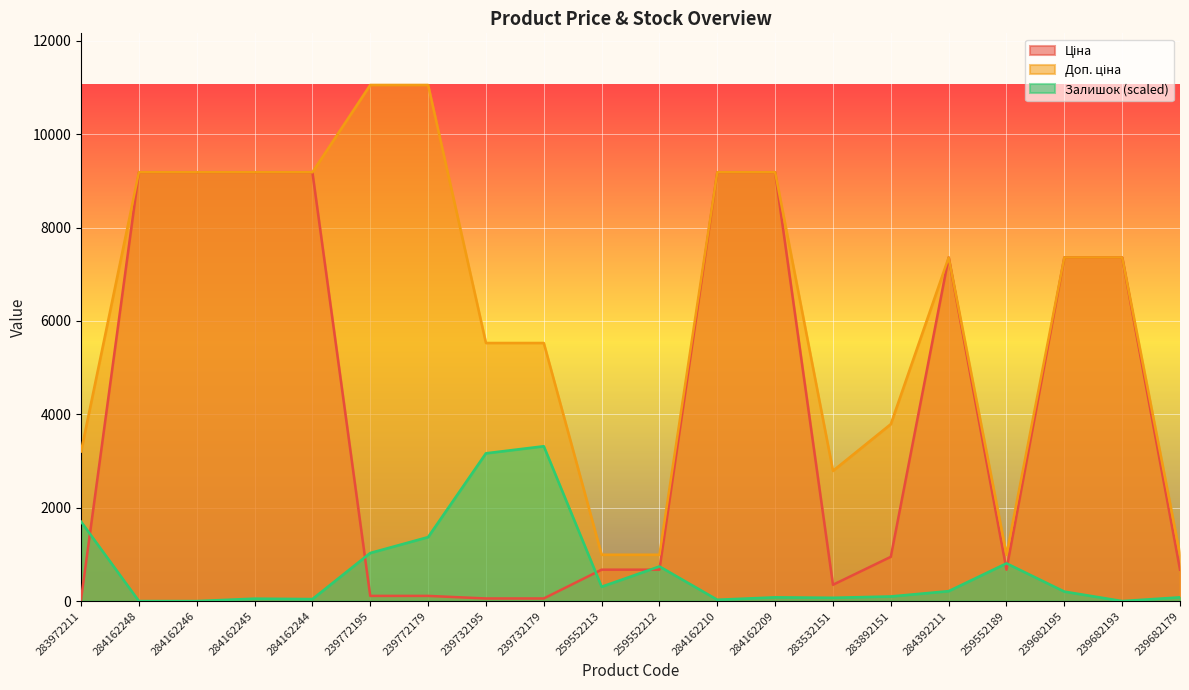

Which series has the largest total across all categories?

Доп. ціна